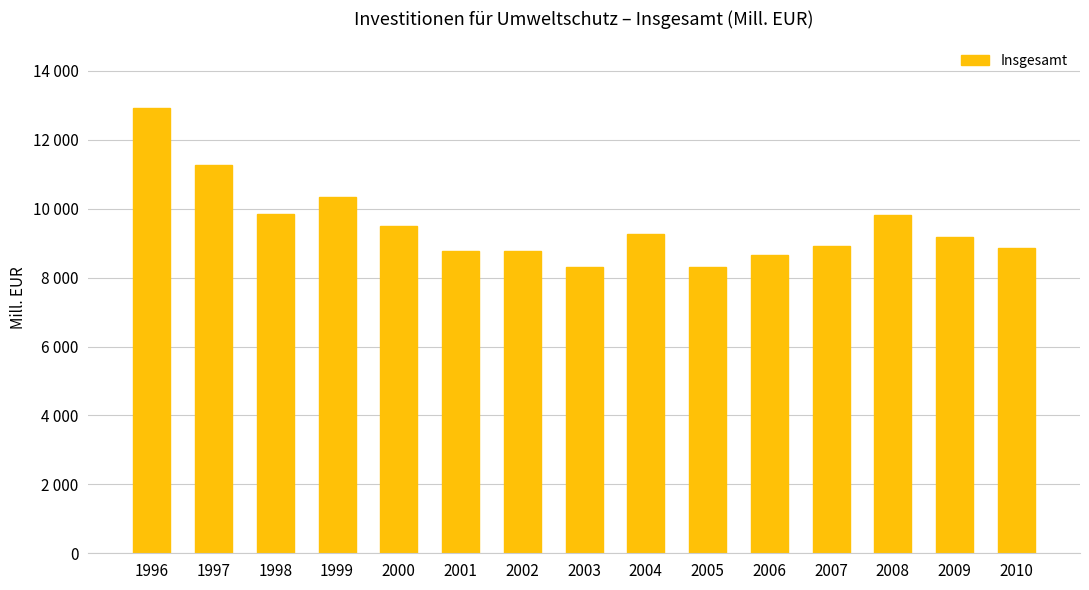

What is the value of the 10th bar from the left?

8300